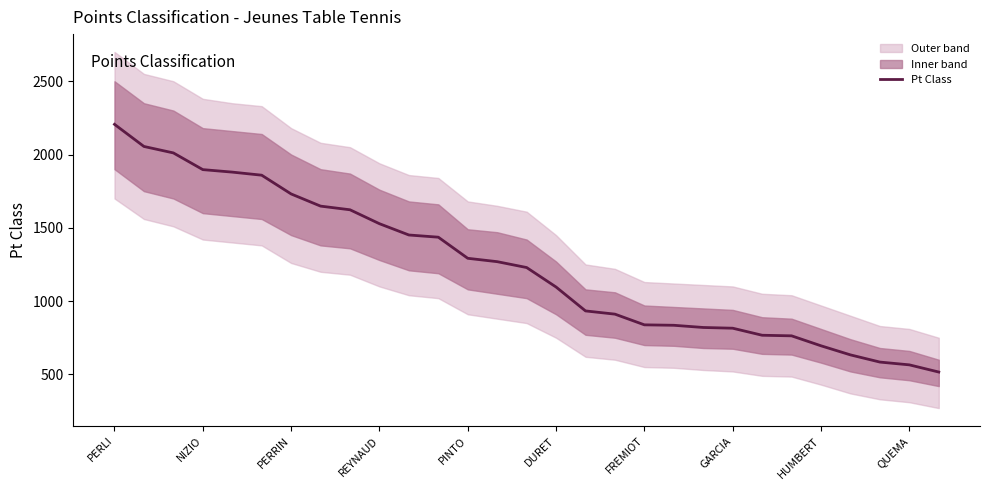

How many values exceed 1229?

14